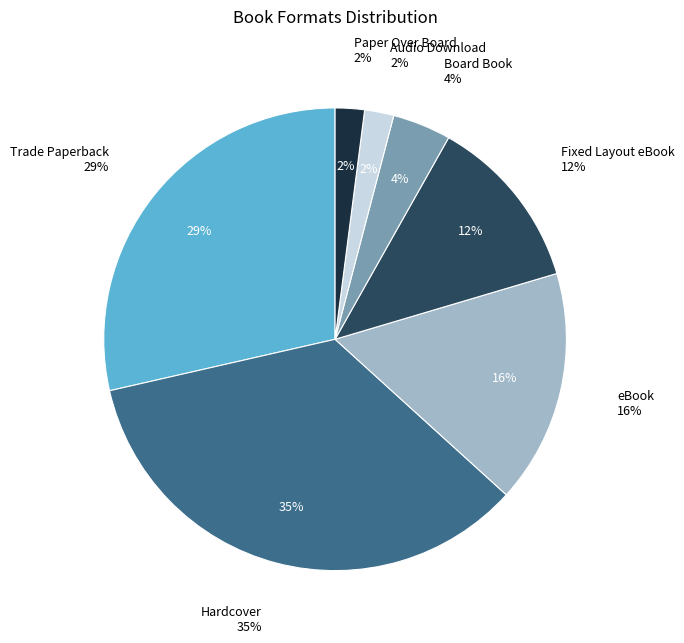

How many segments does this pie chart have?

7